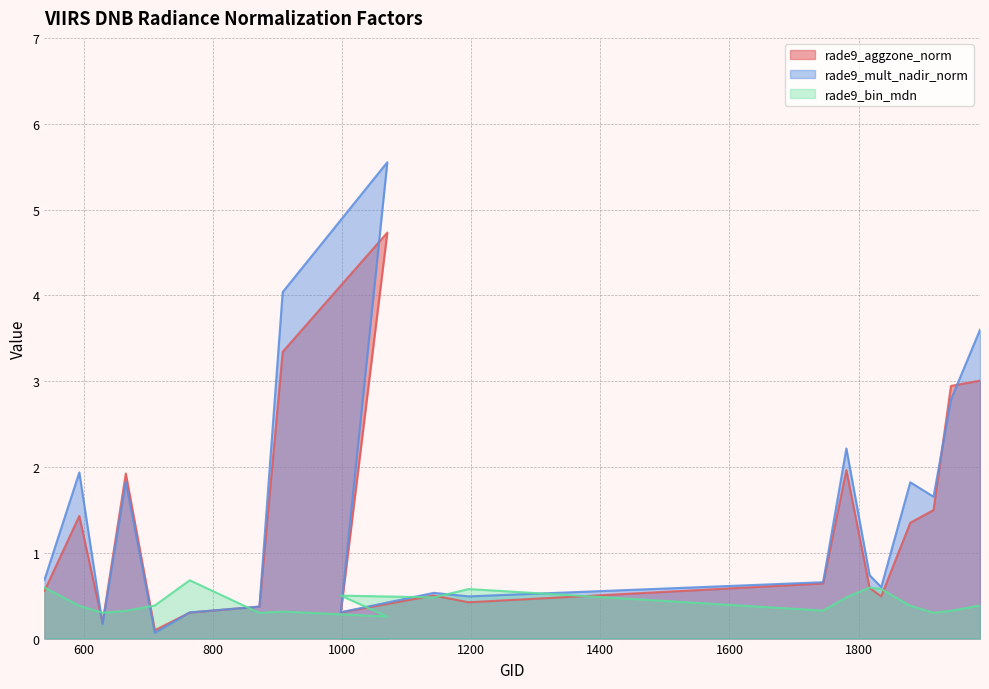

Reading right to left, extract all data points from this chart.

rade9_aggzone_norm: 3.0	2.9	1.5	1.3	0.5	0.6	2.0	0.6	0.4	0.5	0.3	4.7	3.3	0.4	0.3	0.1	1.9	0.2	1.4	0.6
rade9_mult_nadir_norm: 3.6	2.8	1.7	1.8	0.6	0.7	2.2	0.7	0.5	0.5	0.3	5.6	4.0	0.4	0.3	0.1	1.8	0.2	1.9	0.7
rade9_bin_mdn: 0.4	0.3	0.3	0.4	0.6	0.6	0.5	0.3	0.6	0.5	0.5	0.3	0.3	0.3	0.7	0.4	0.3	0.3	0.4	0.6